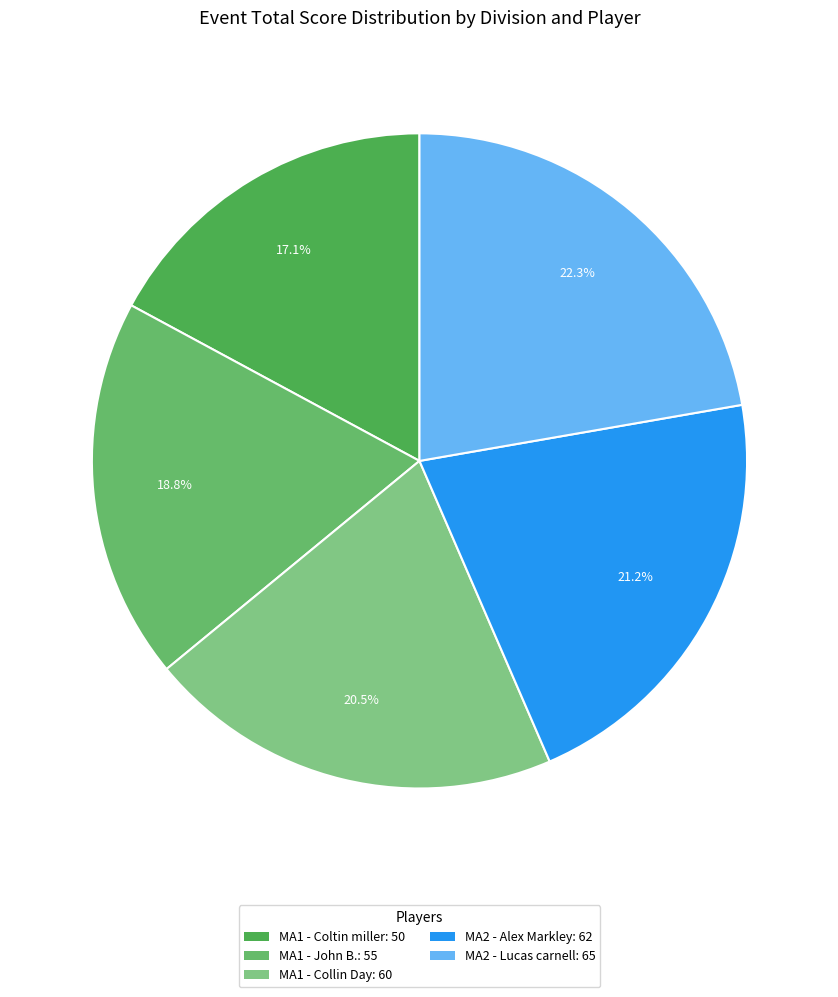

Does MA2 - Lucas carnell represent more than half of the total?

No